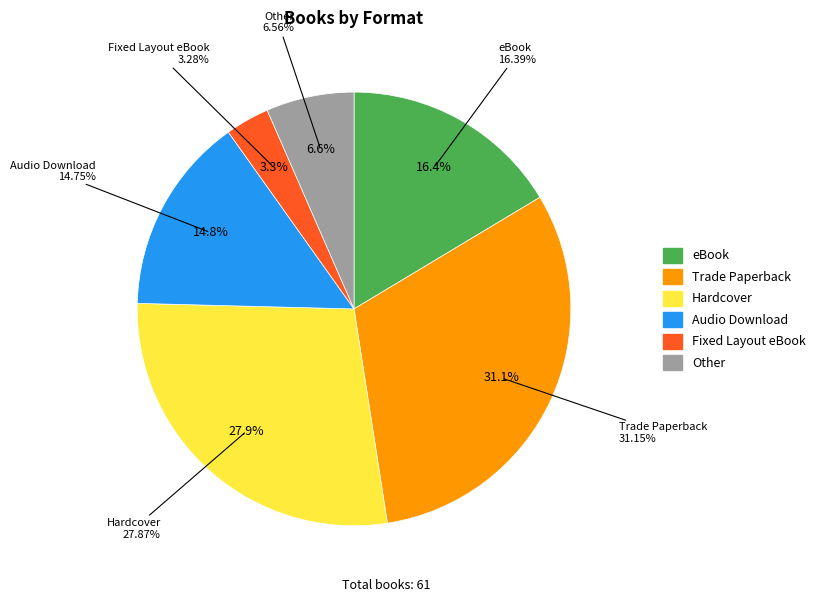

To the nearest percent, what is the combined percentage of Other and Audio Download?

21%